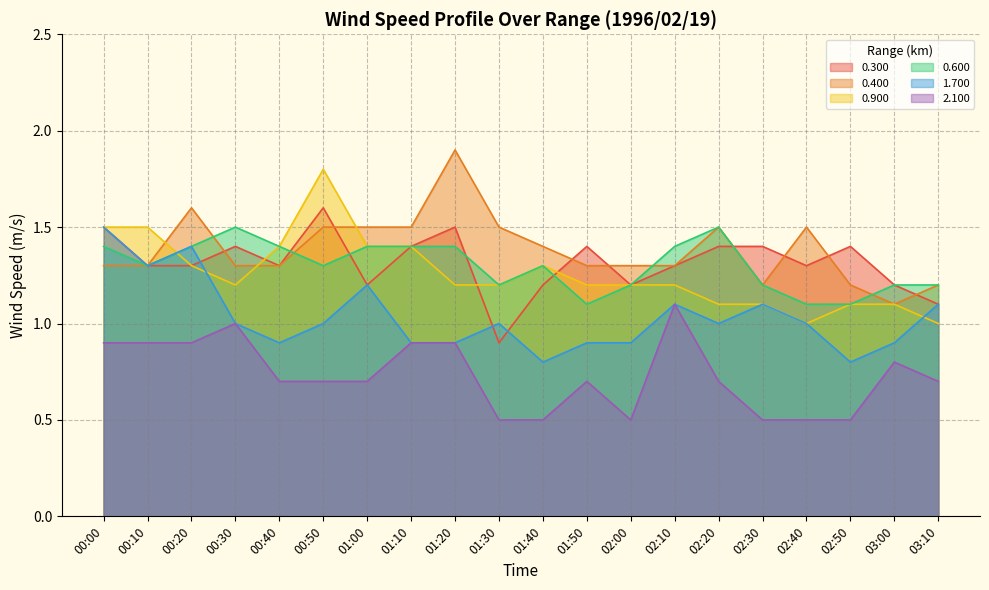

List the series in order of their peak value, highest first.

0.400, 0.900, 0.300, 0.600, 1.700, 2.100